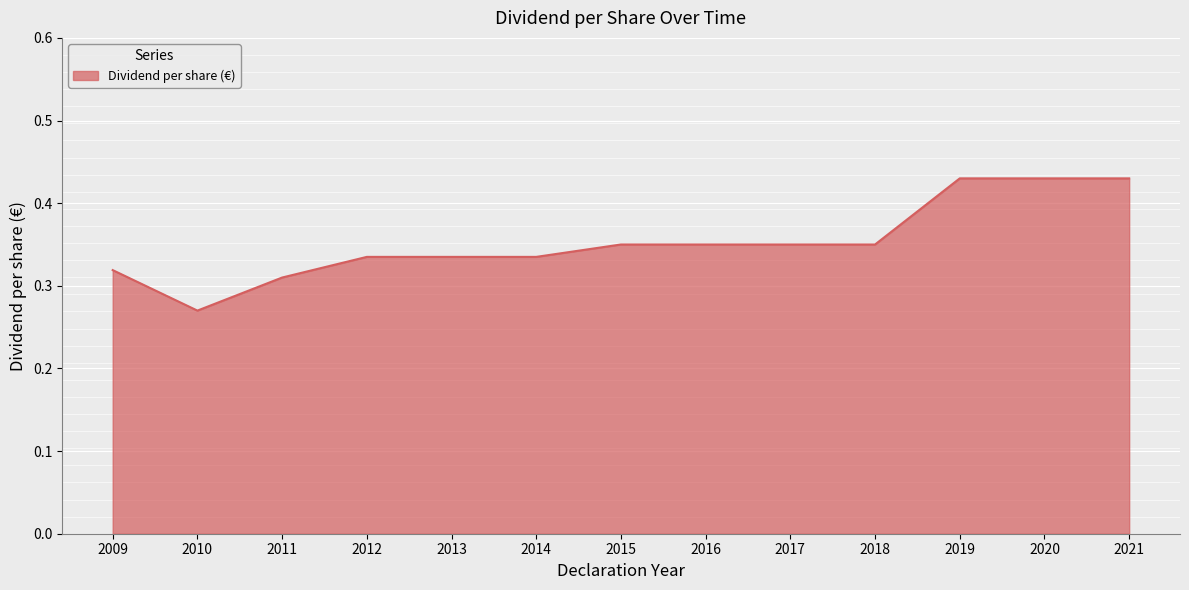

Where is the first local minimum?

2010